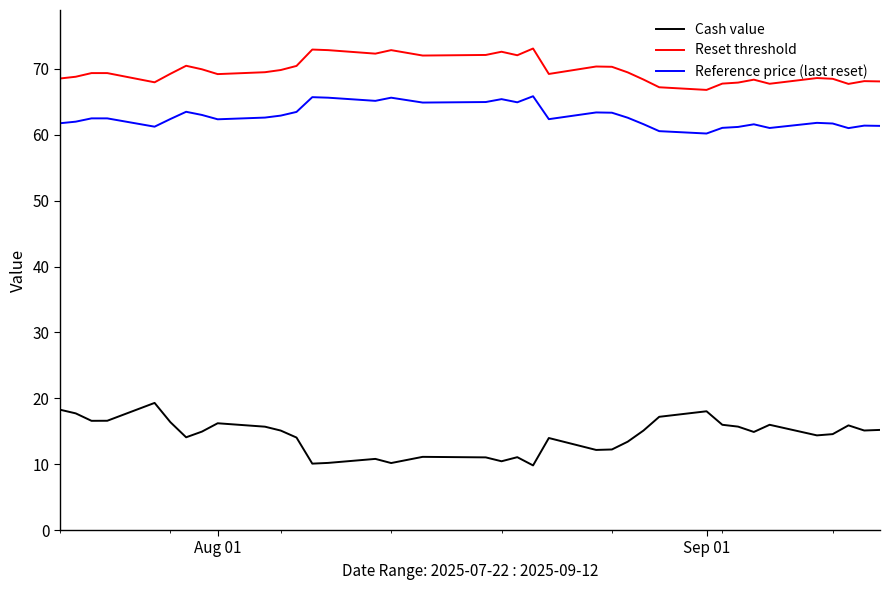

True or false: Cash value and Reference price (last reset) intersect in this chart.

False